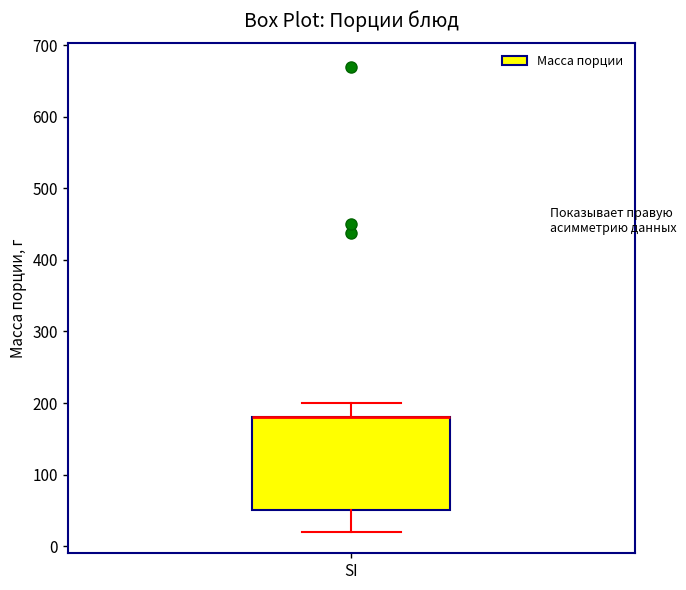

Transcribe this box plot: give where the median line is, the range the box spans, and where the two whiskers end, as read against the y-axis. The values are not printed on the chart, so give them approximately, as read against the axis.

median 180 (drawn on the box's upper edge), box 50 to 180, whiskers 20 to 200